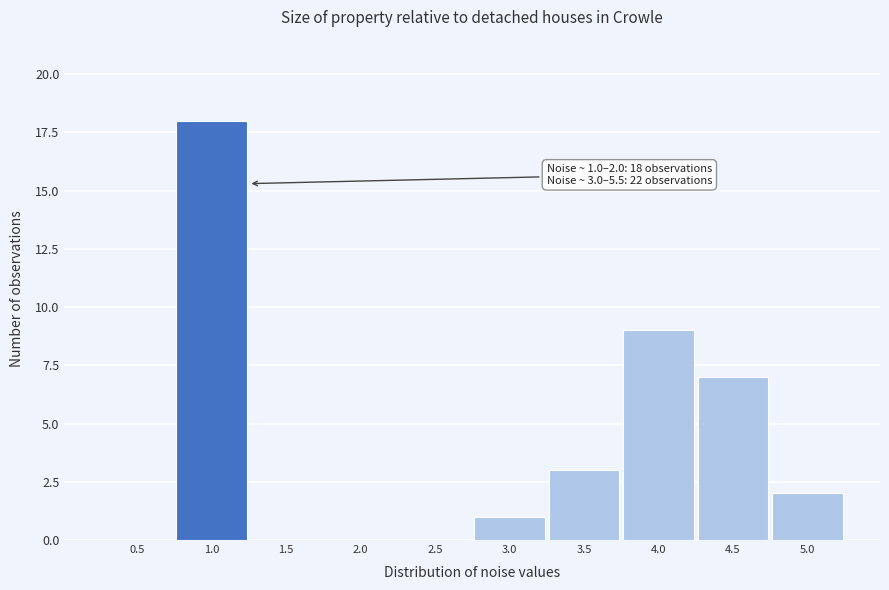

Reading right to left, list all the values displayed in this chart.

5.0=2	4.5=7	4.0=9	3.5=3	3.0=1	2.5=0	2.0=0	1.5=0	1.0=18	0.5=0